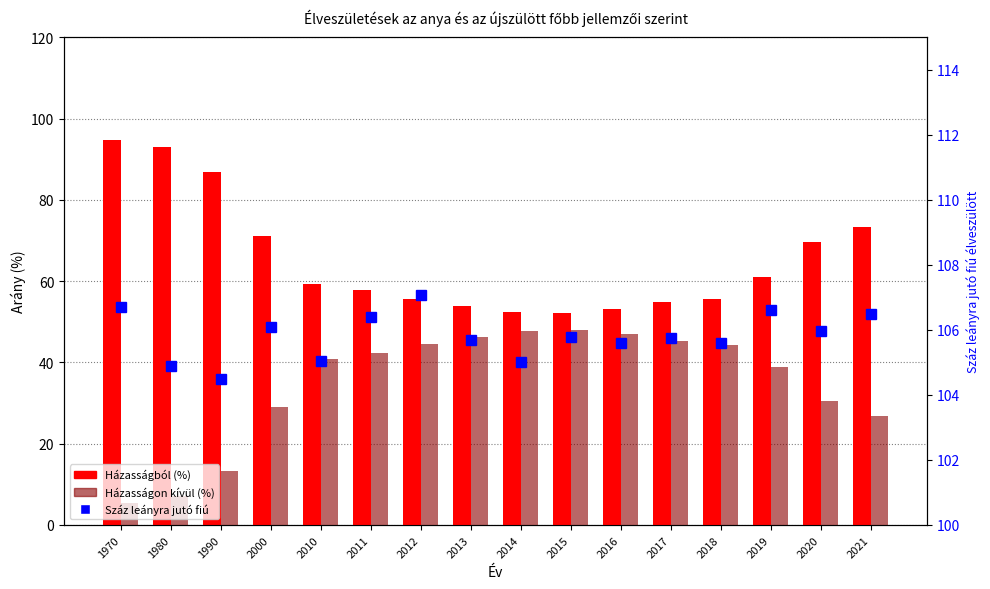

At 2016, list the series in order from largest to smallest.

Száz leányra jutó fiú, Házasságból (%), Házasságon kívül (%)